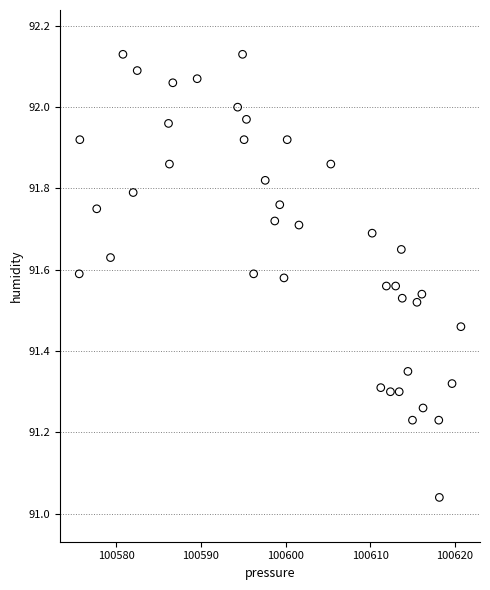

What is the range of X values (max minus min)?

45.1